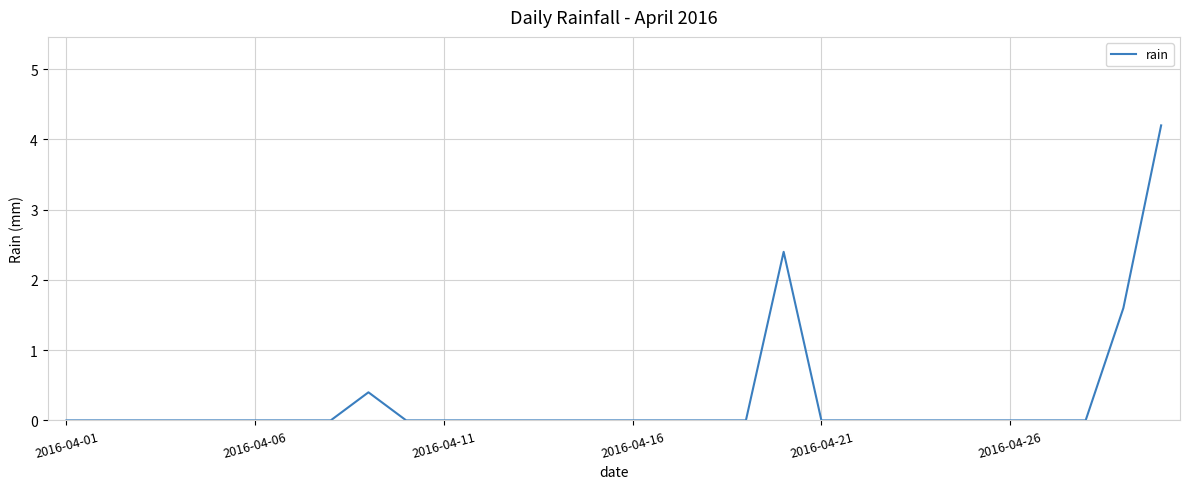

How many series are shown in this chart?

1